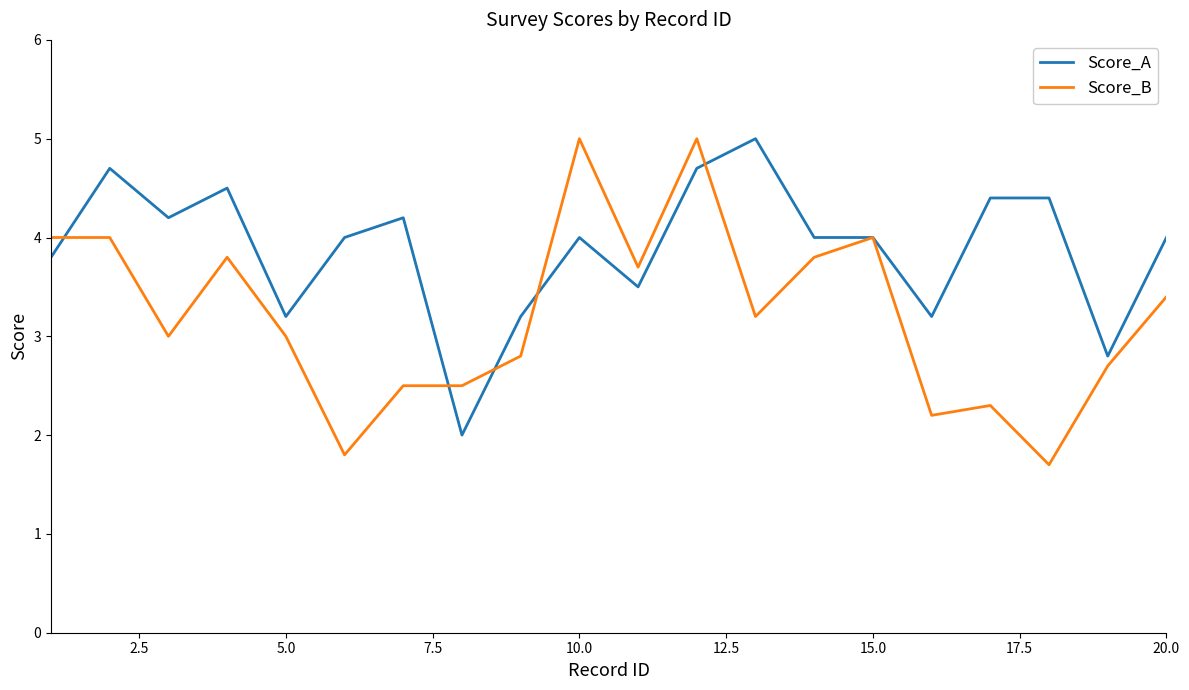

List the series in order of their overall mean, lowest first.

Score_B, Score_A